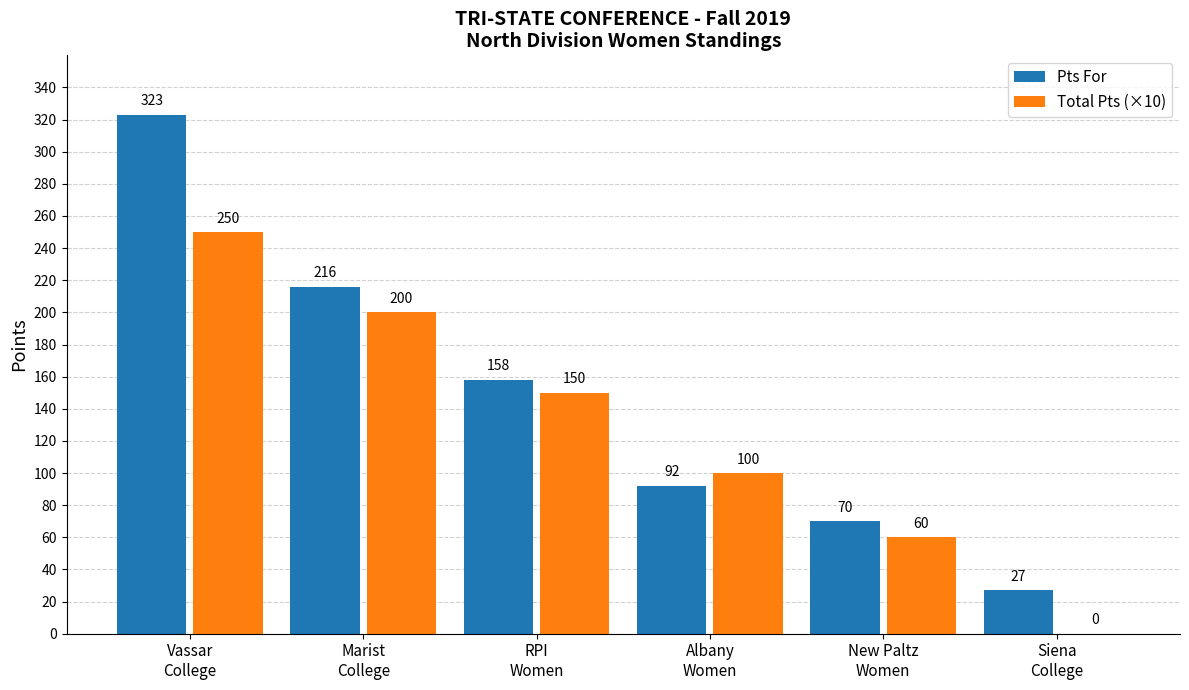

True or false: Total Pts (×10) has a value of 79 at New Paltz
Women.

False